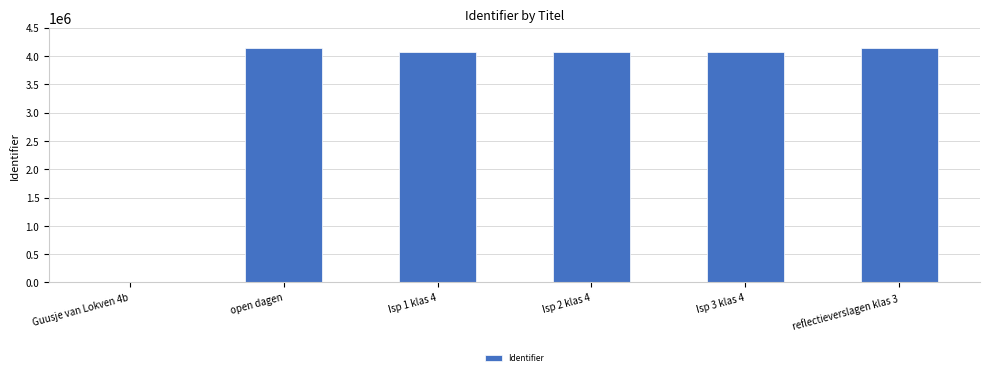

What is the average value?

3417758